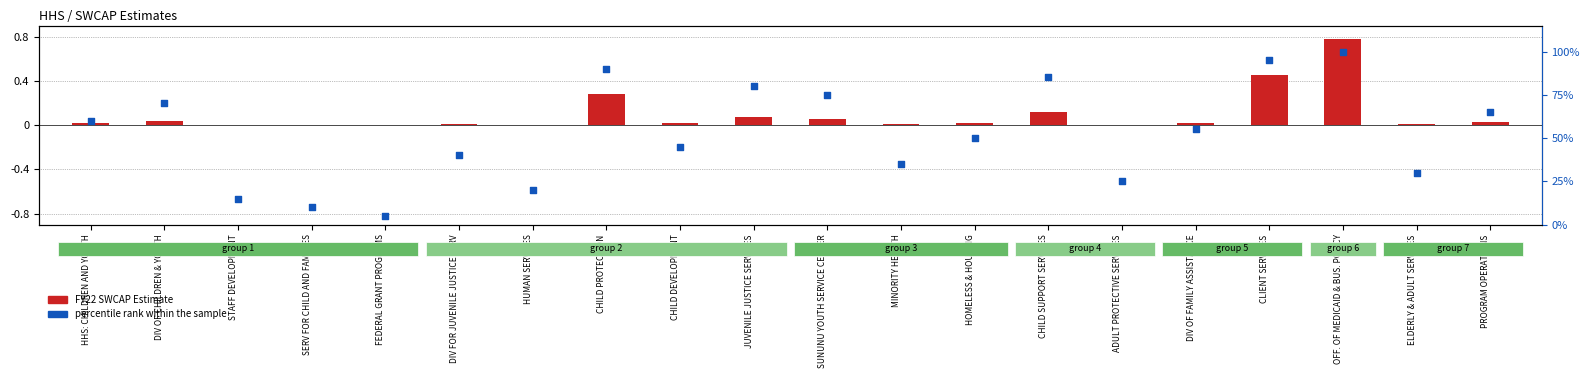

What is the total value across all series at FEDERAL GRANT PROGRAMS?

5.0